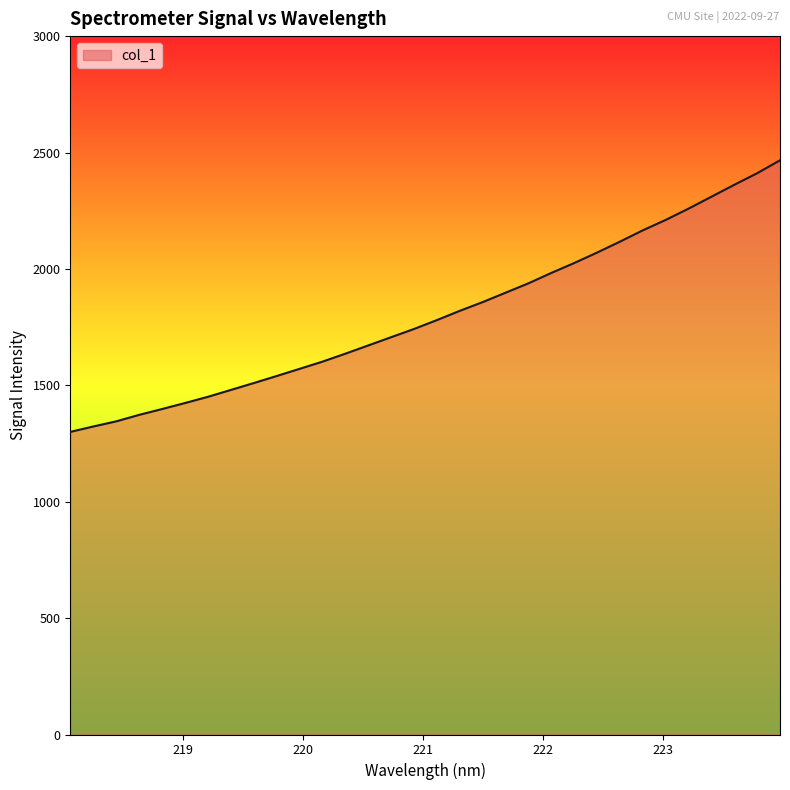

What is the minimum value shown in the chart?

1299.8